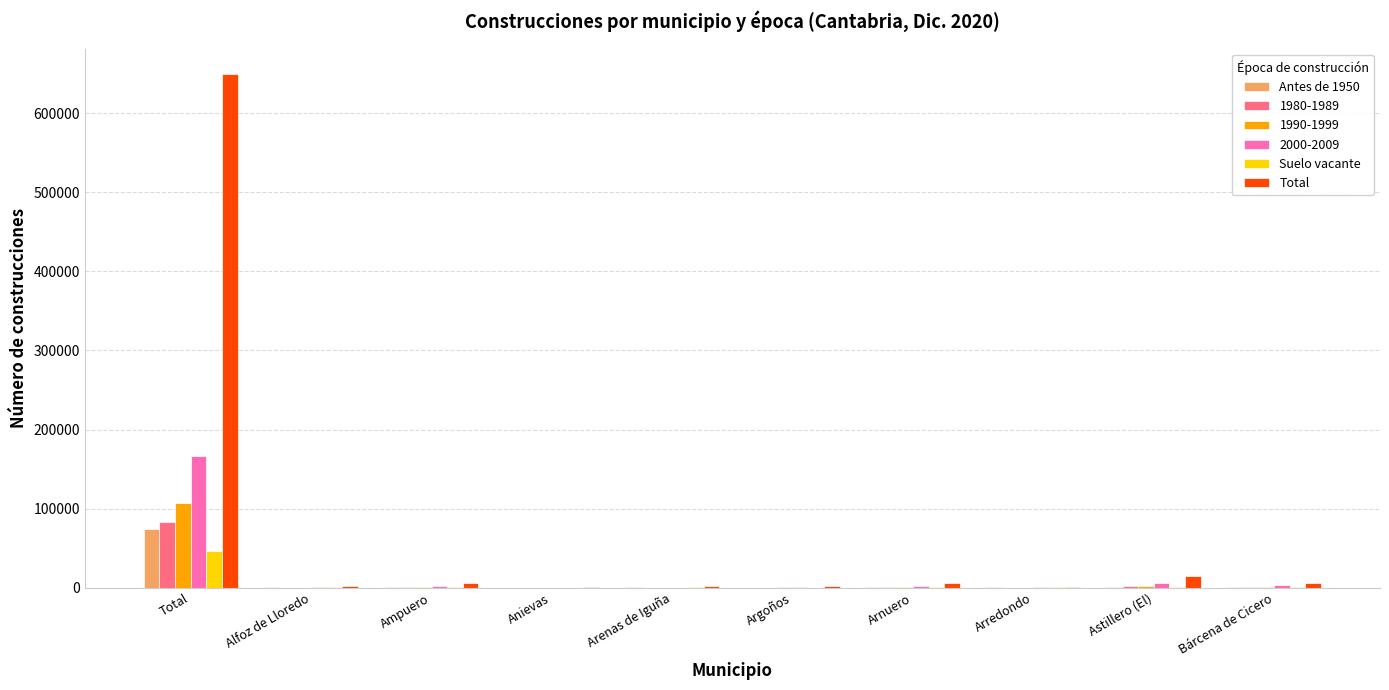

What is the total value across all series at Astillero (El)?

26426